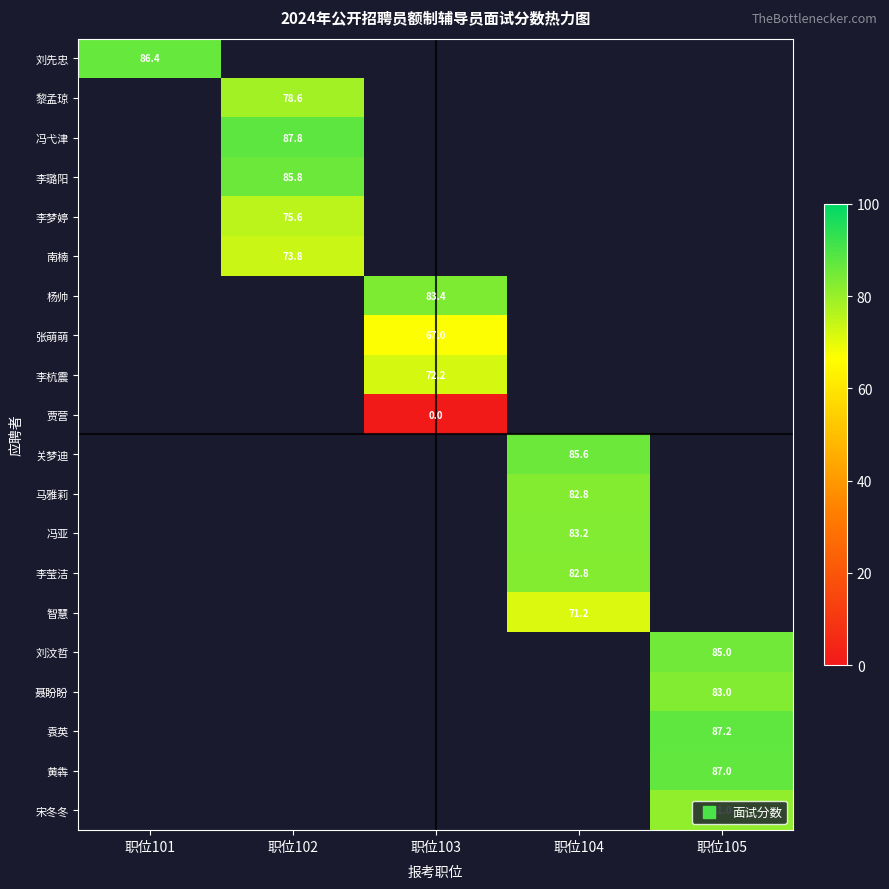

Count the number of categories in the chart.

5